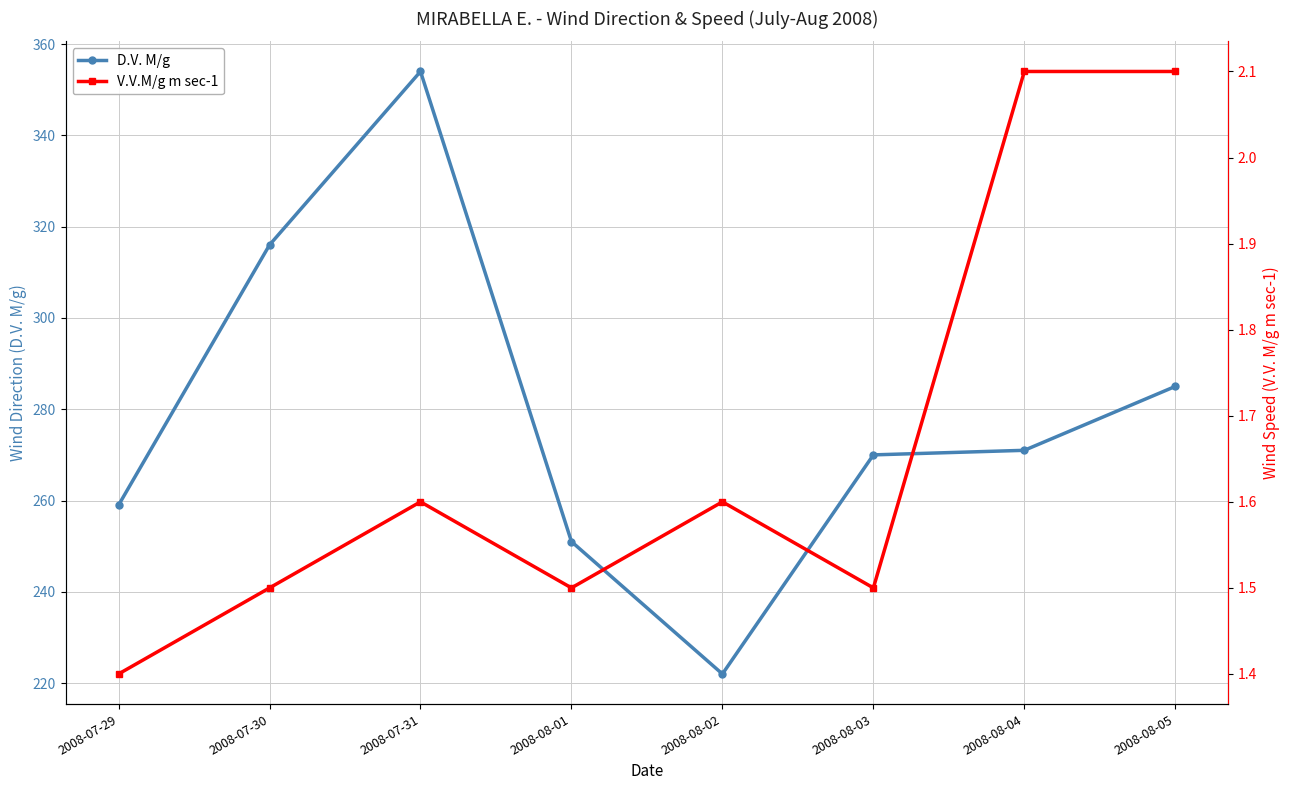

Read the V.V.M/g m sec-1 value at 2008-08-01.

1.5